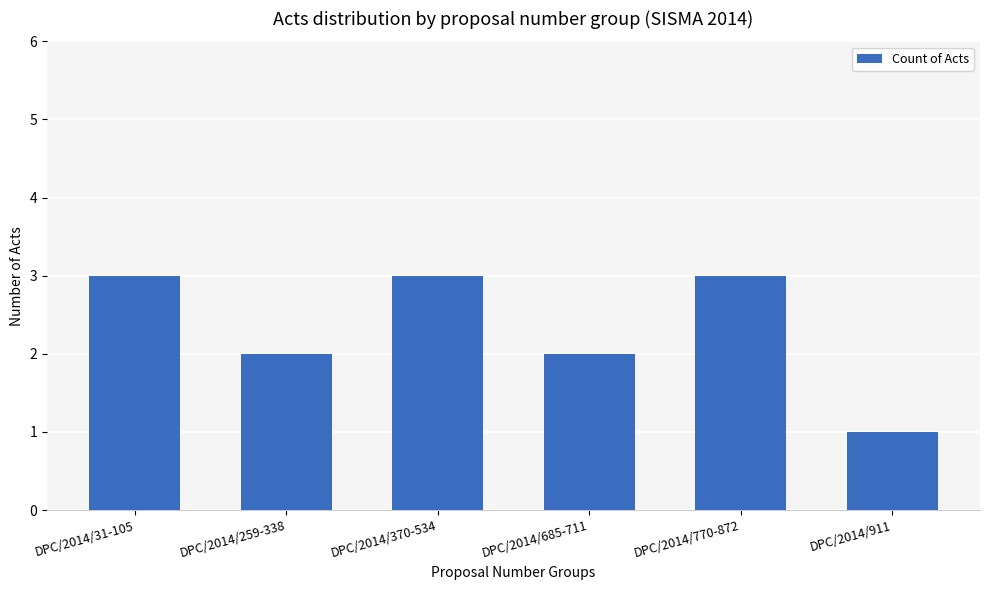

The chart shows a value of 1 at DPC/2014/370-534. True or false?

False